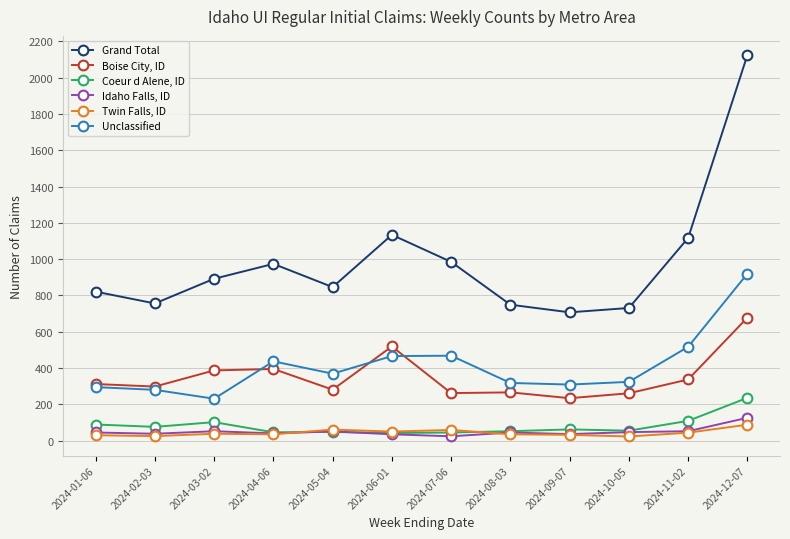

True or false: Idaho Falls, ID and Grand Total cross at least once.

False